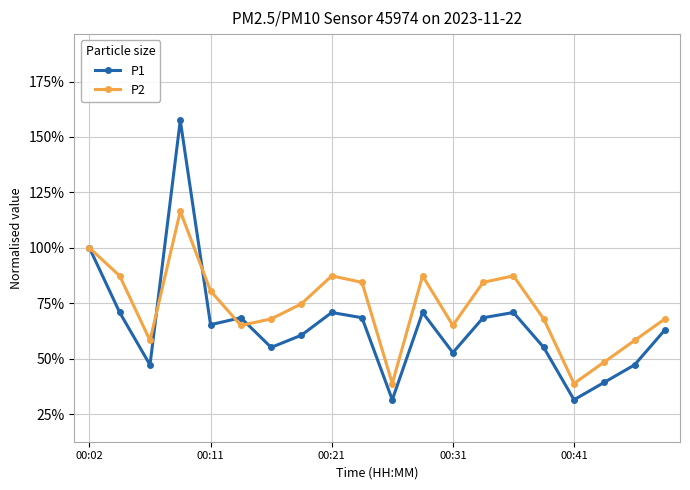

Which series has the largest total across all categories?

P2